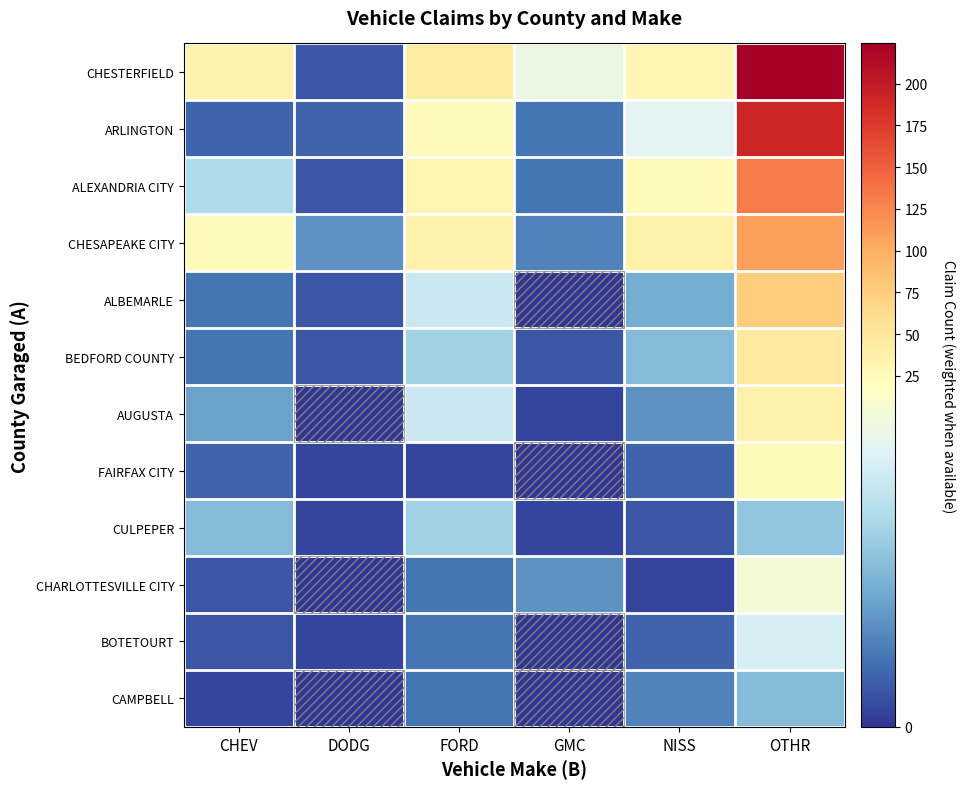

At which category is the sum across all series the highest?

OTHR